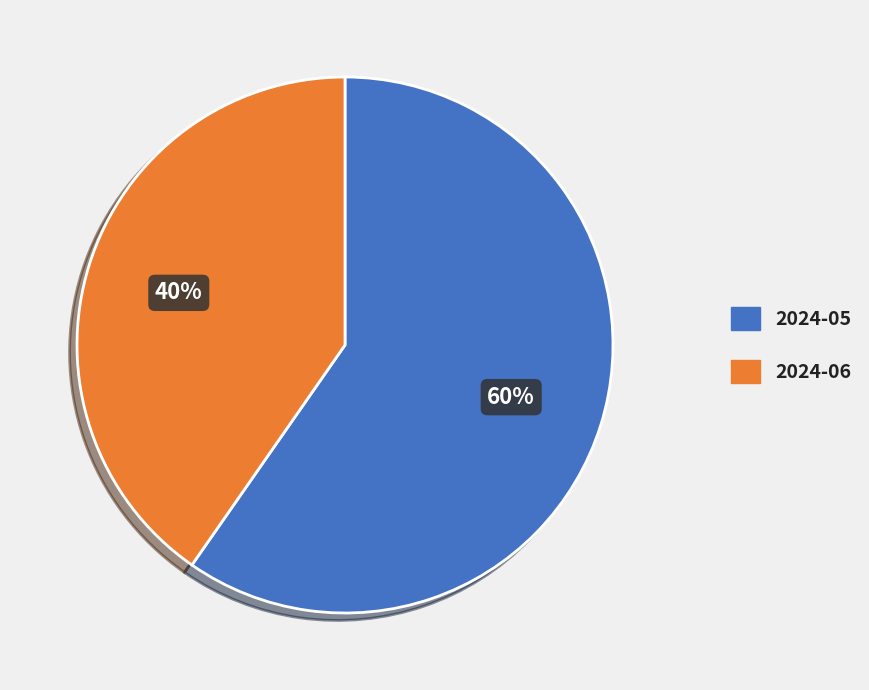

What is the smallest slice in the pie chart?

2024-06